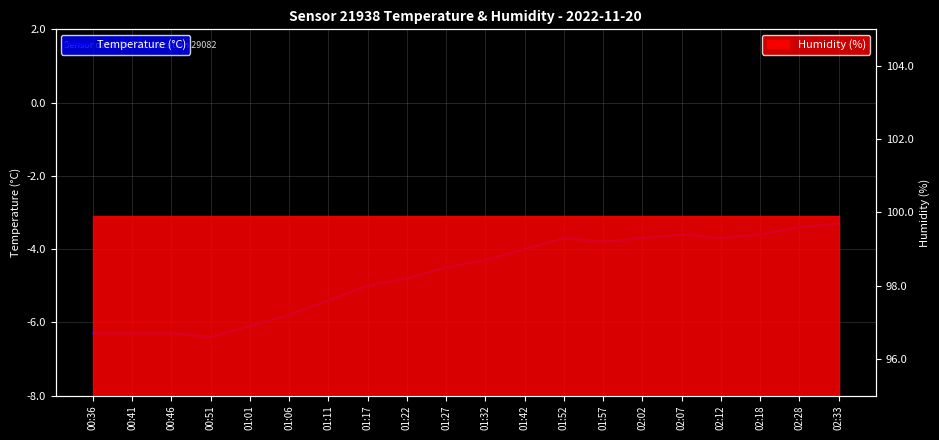

What is the change in value from 00:41 to 02:12?

+2.6